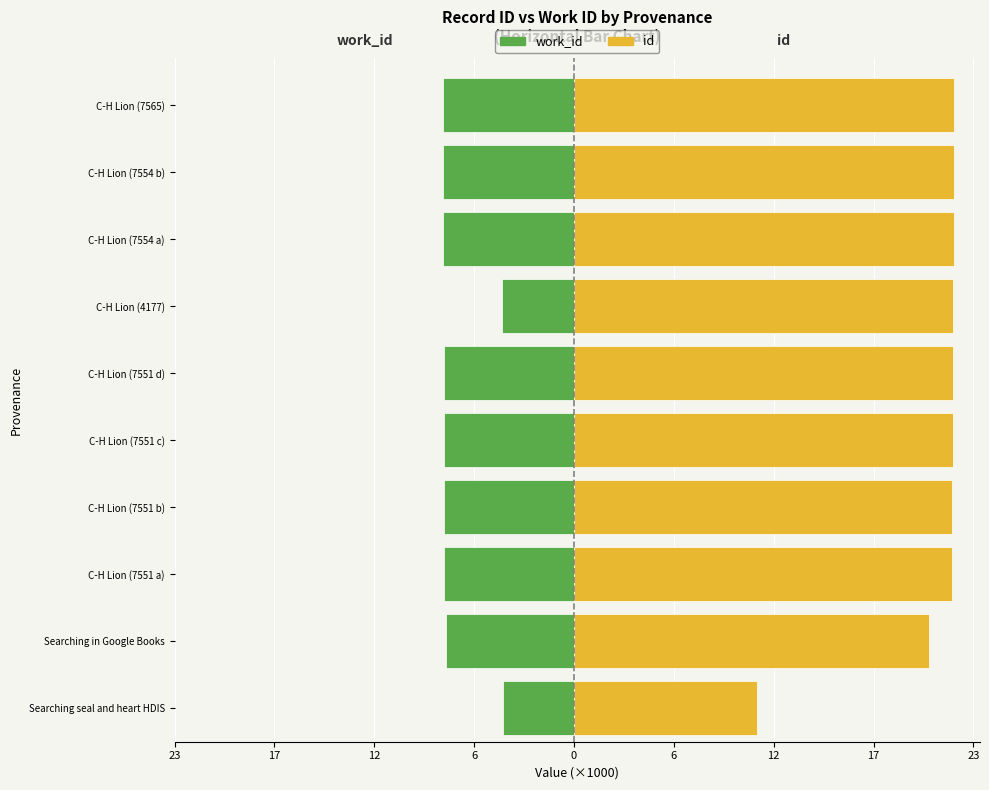

Are the bars grouped side by side (vs. stacked)?

Yes